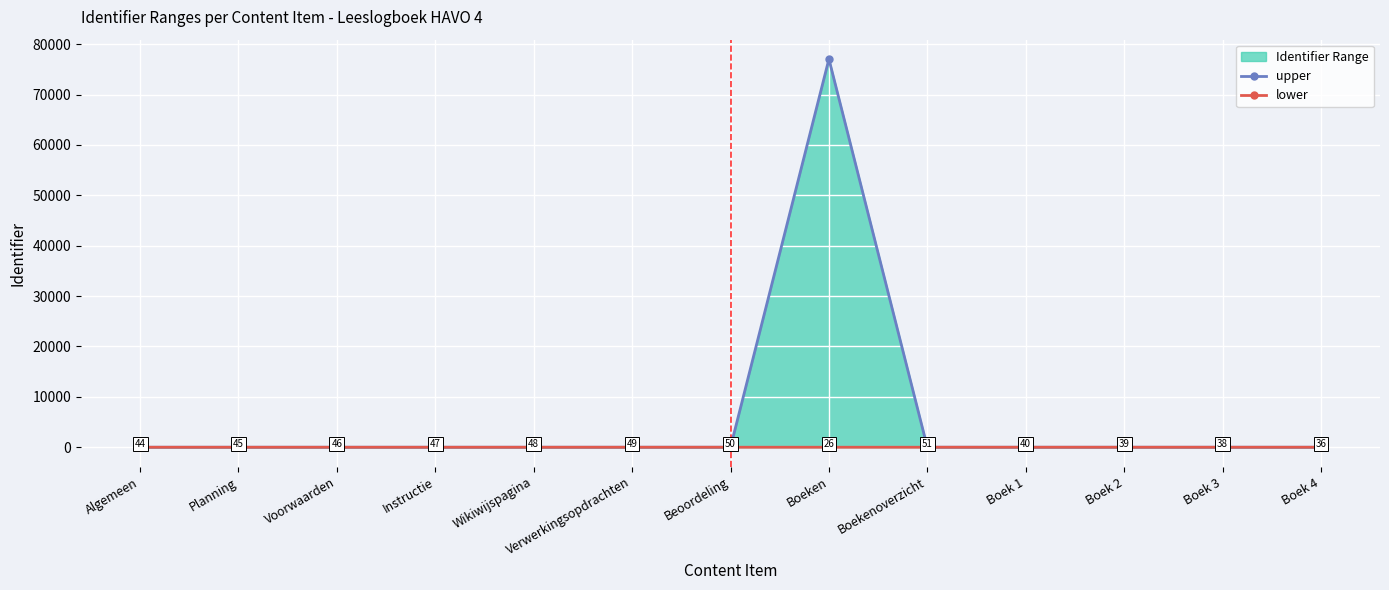

Is the value of upper at Instructie greater than the value of lower at Planning?

Yes